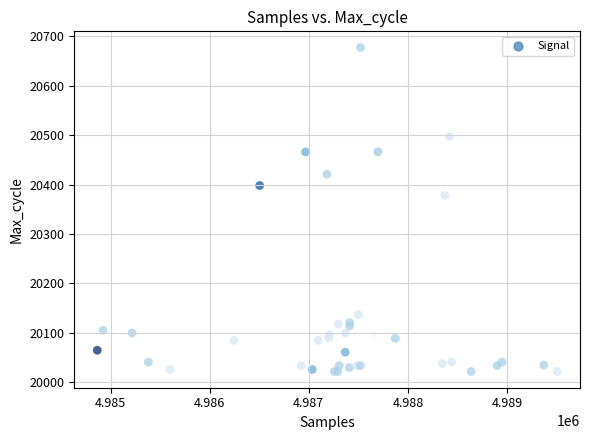

What Y value in the scatter plot is closest to 20349?

20378